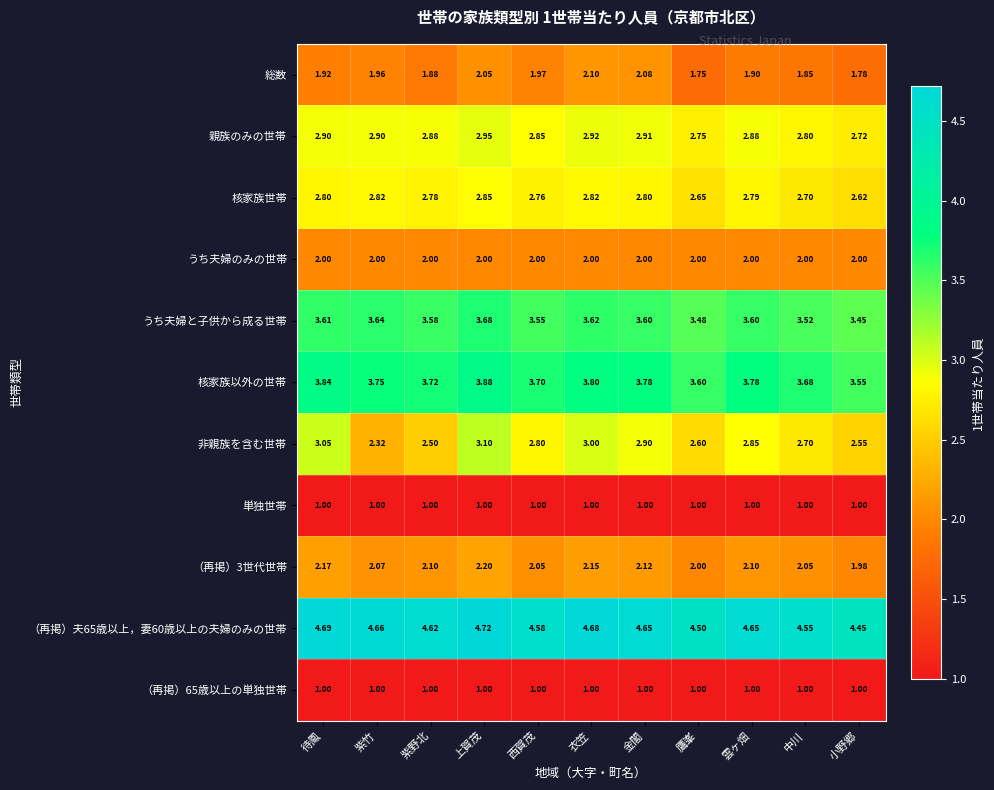

At which category is the sum across all series the highest?

上賀茂